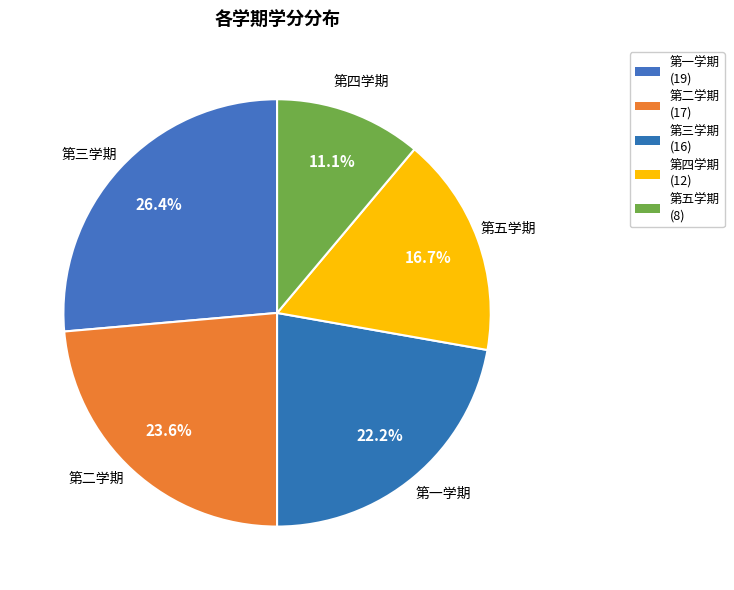

Is it true that 第二学期 is 24% of the pie?

True